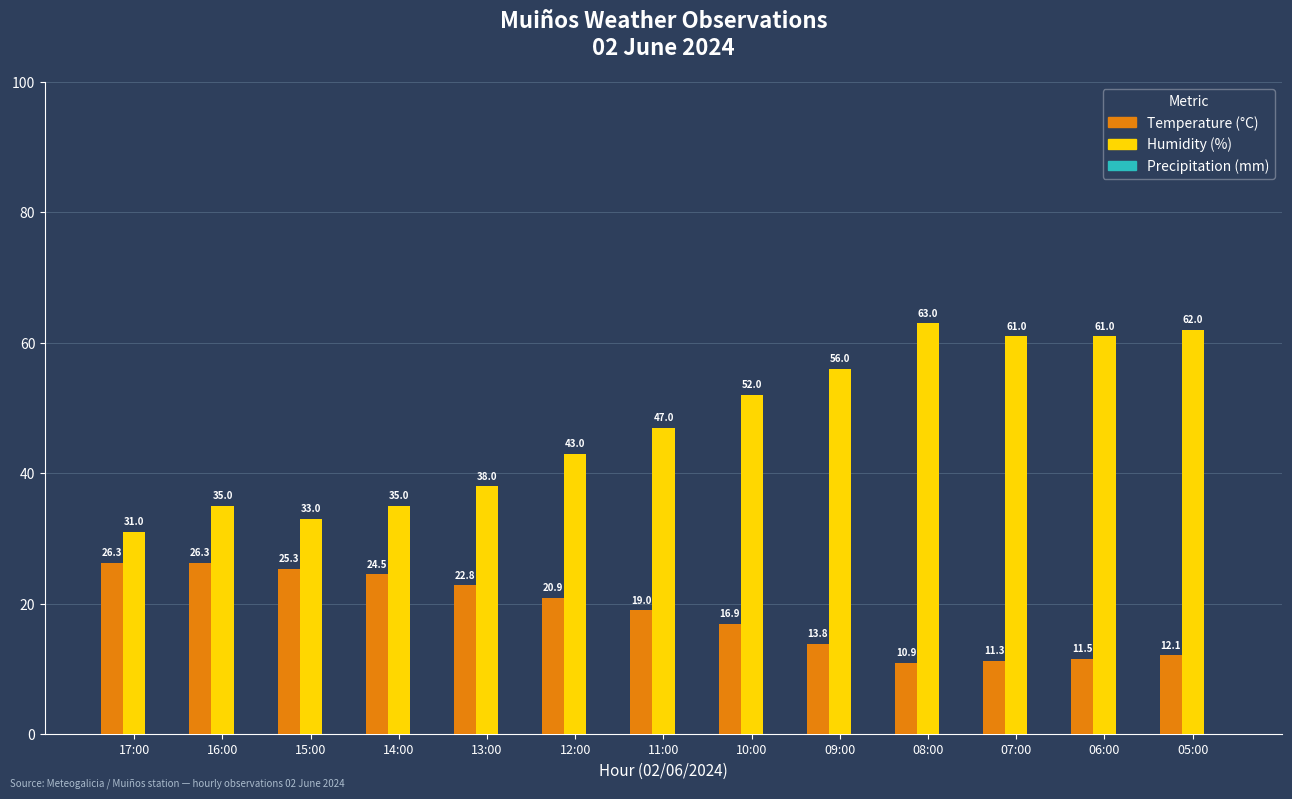

What is the difference between the highest and lowest values at 13:00?

15.2